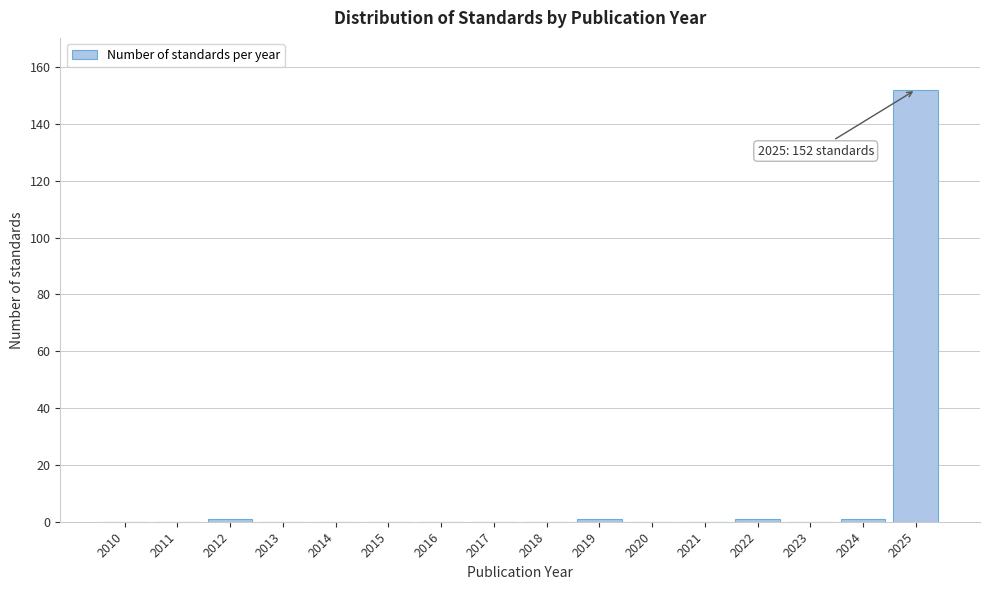

Reading right to left, transcribe all the data shown in this chart.

2025=152	2024=1	2023=0	2022=1	2021=0	2020=0	2019=1	2018=0	2017=0	2016=0	2015=0	2014=0	2013=0	2012=1	2011=0	2010=0